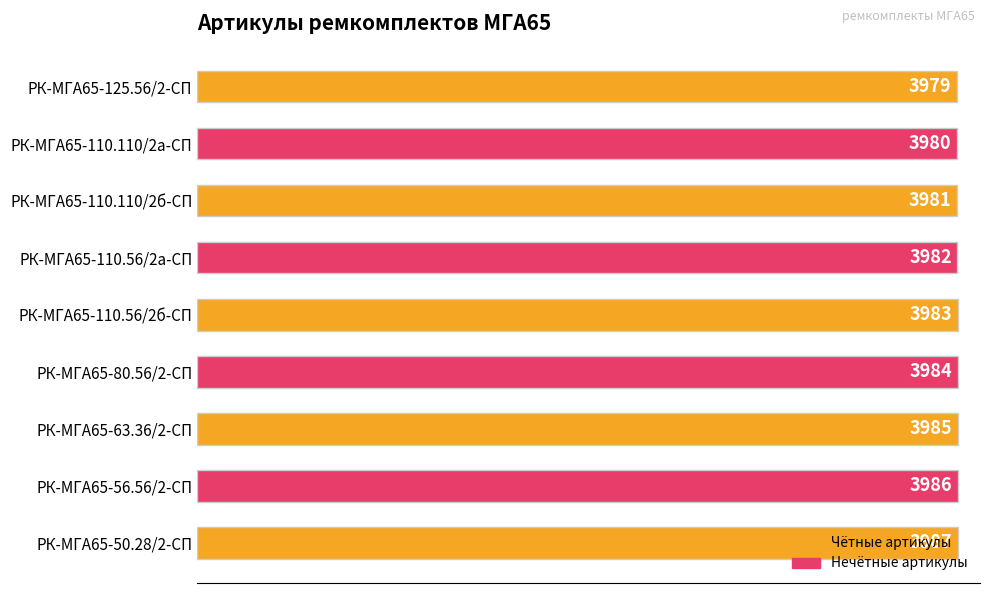

Count the values in the range 3981 to 3985.

5